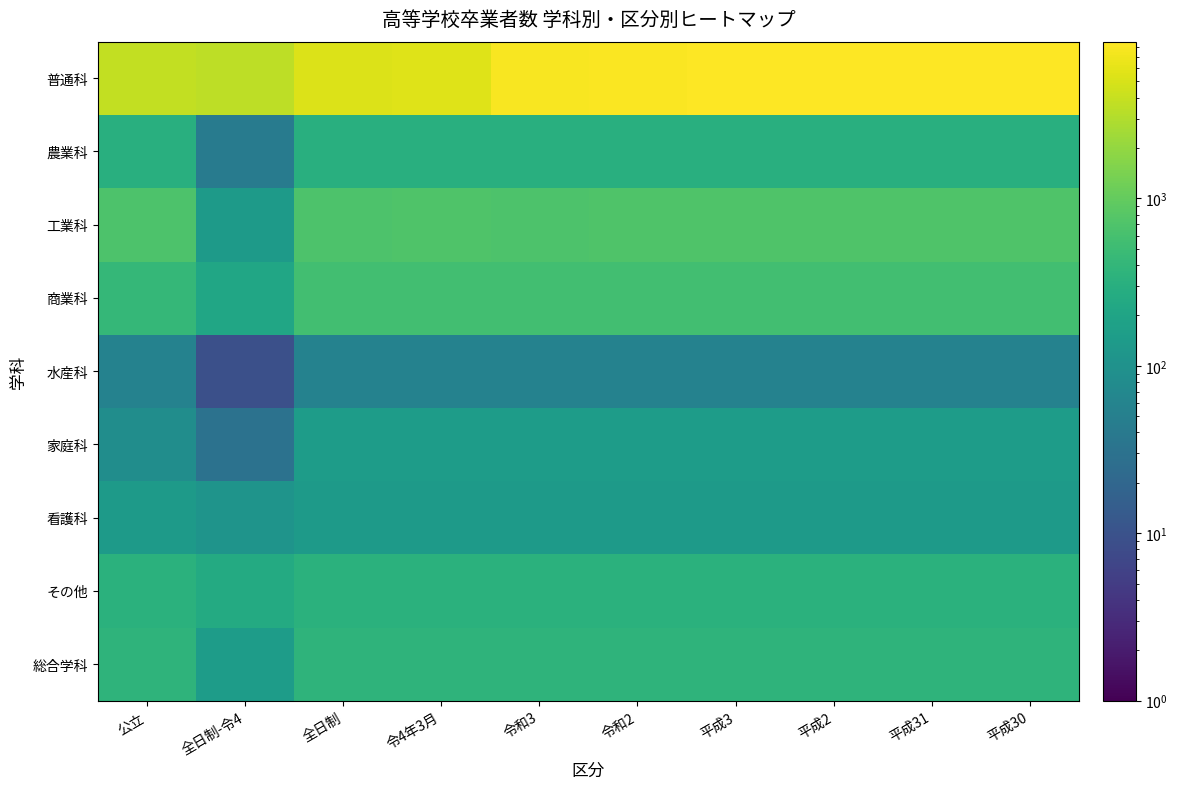

What is the total value across all series at 令和2?

10672